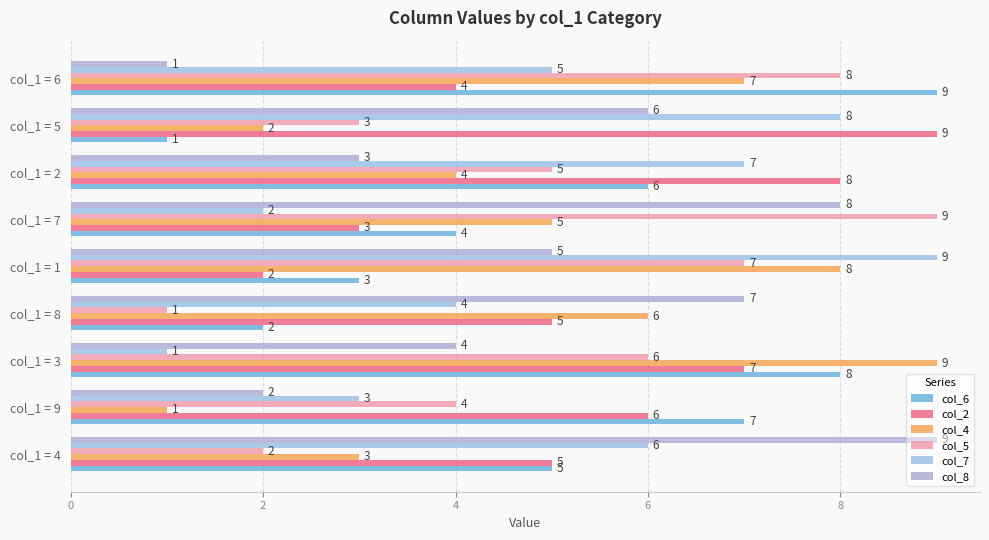

Reading left to right, transcribe all the data shown in this chart.

col_6: 5	7	8	2	3	4	6	1	9
col_2: 5	6	7	5	2	3	8	9	4
col_4: 3	1	9	6	8	5	4	2	7
col_5: 2	4	6	1	7	9	5	3	8
col_7: 6	3	1	4	9	2	7	8	5
col_8: 9	2	4	7	5	8	3	6	1